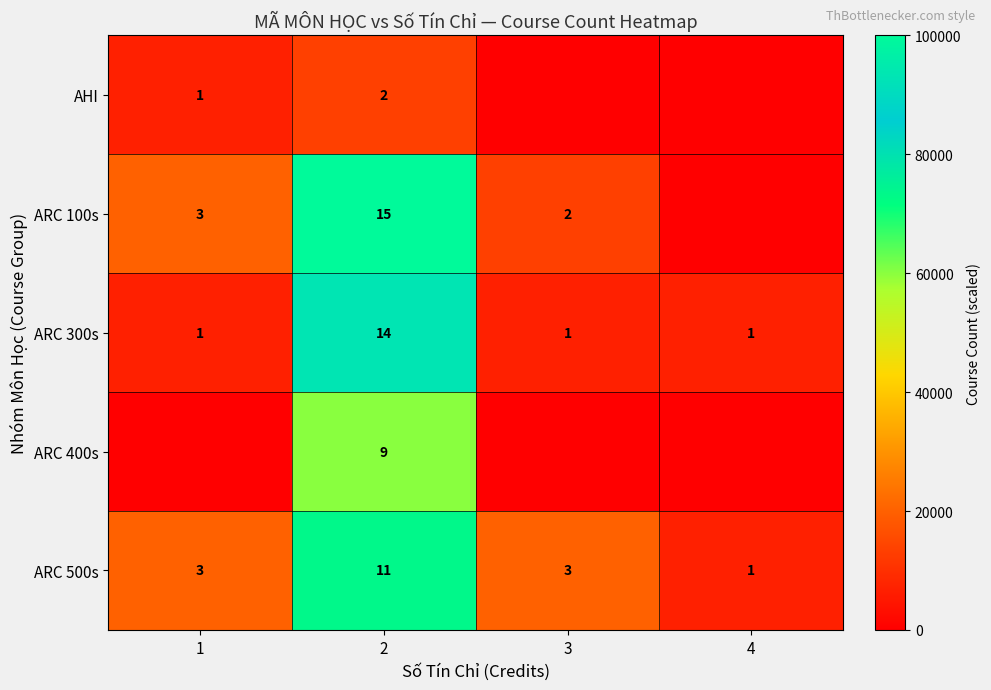

The value of ARC 500s at 2 is 11. True or false?

True